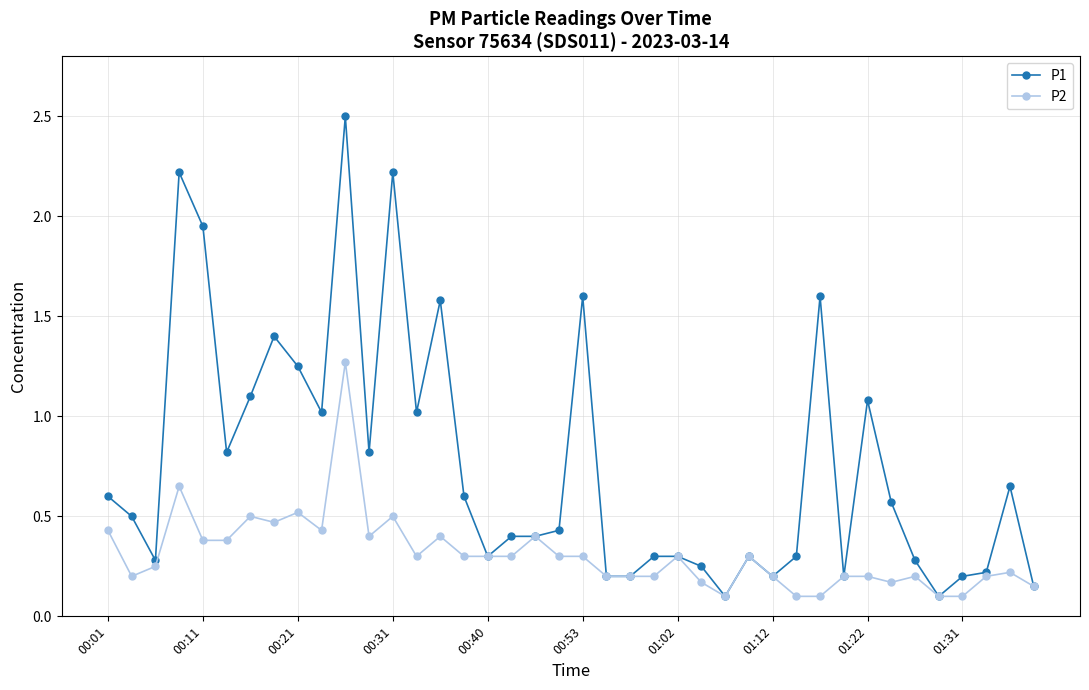

What is the maximum value shown in the chart?

2.5